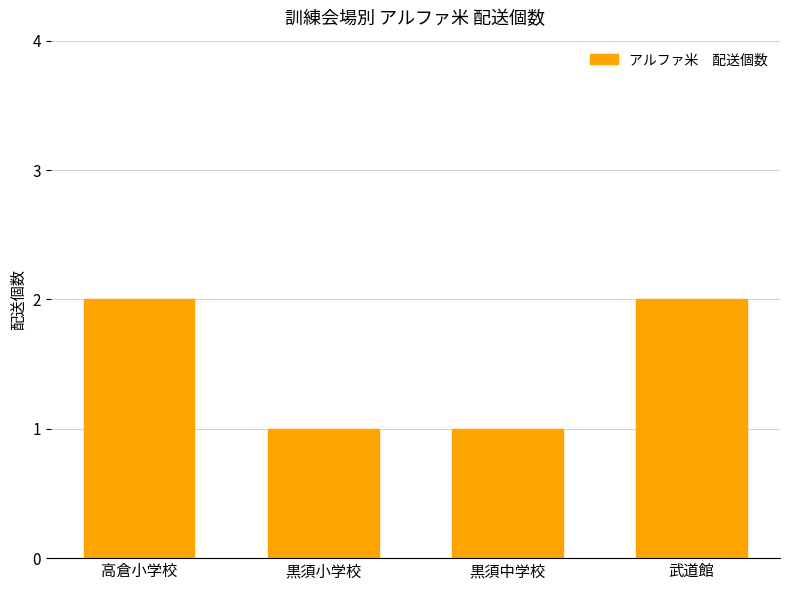

Reading right to left, what are all the values shown in this chart?

2	1	1	2